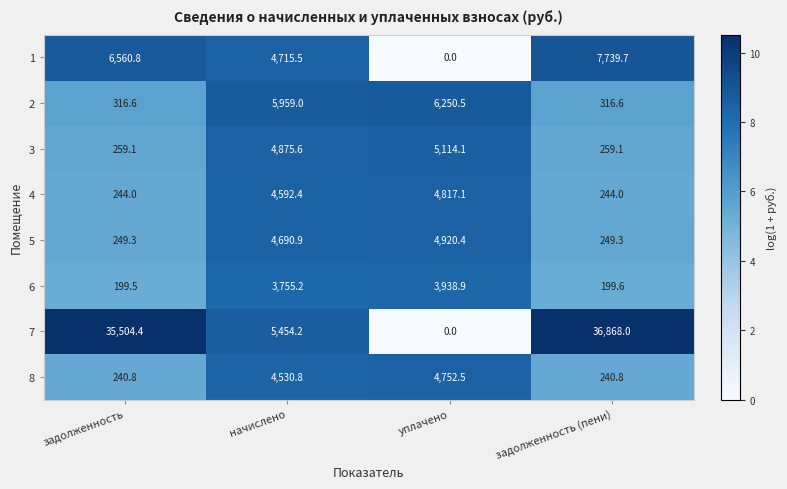

Which series has the largest range (max minus min)?

7